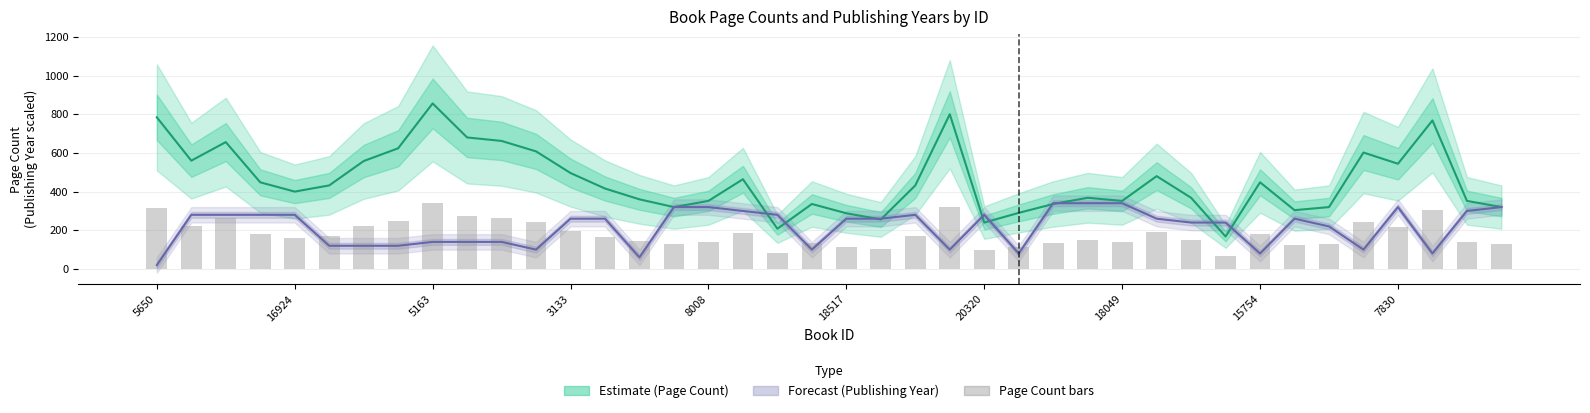

What is the average value of the Page Count (Estimate) series?

456.4